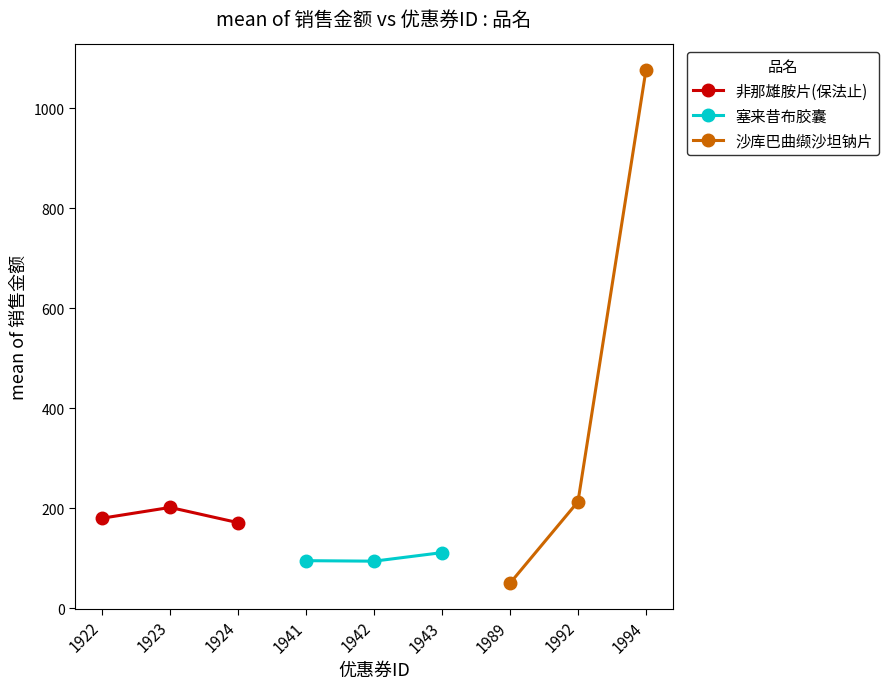

Which series has the largest range (max minus min)?

沙库巴曲缬沙坦钠片